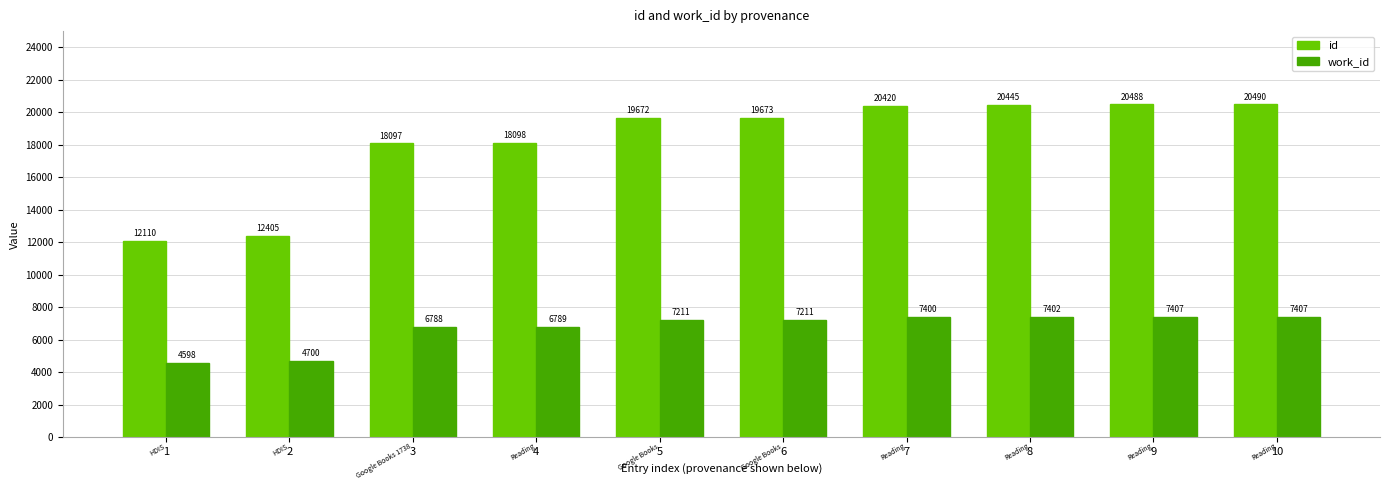

Rank the series at 1 from highest to lowest value.

id, work_id